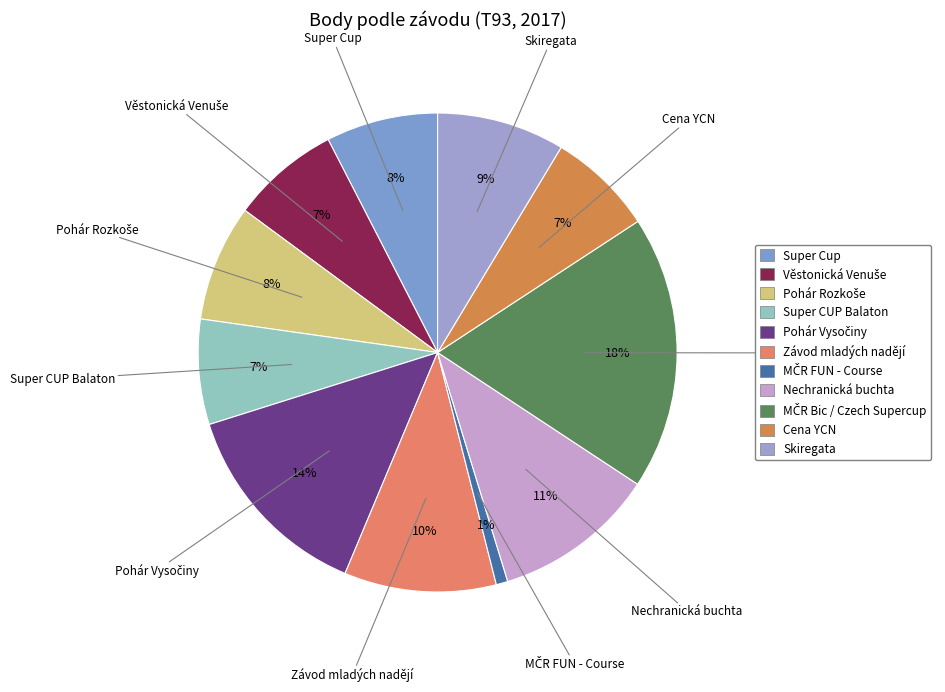

How many slices are in this pie chart?

11